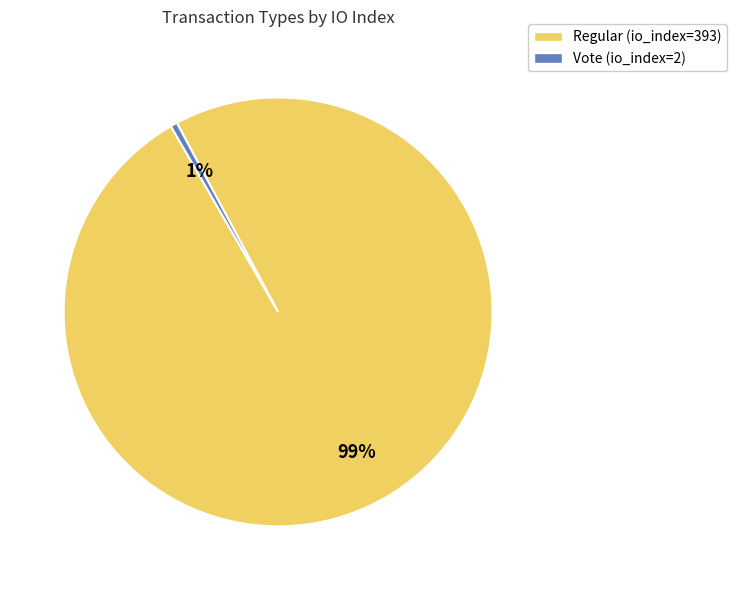

Is the sum of Regular (io_index=393) and Vote (io_index=2) greater than half?

Yes